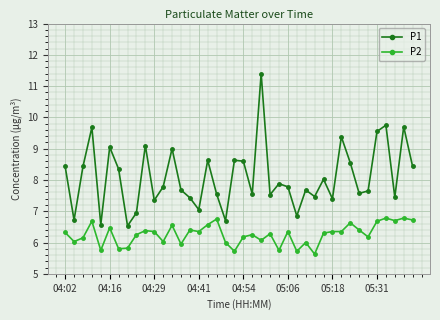

True or false: P1 and P2 intersect in this chart.

False